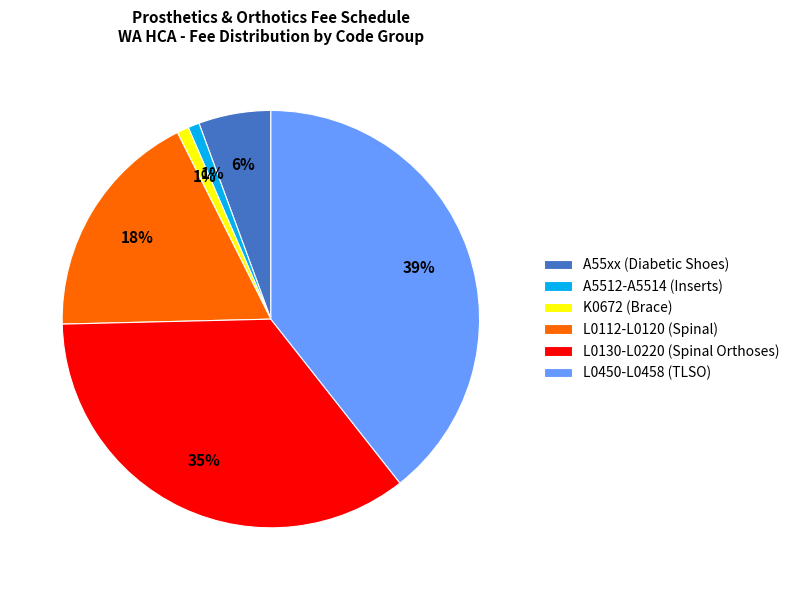

How many segments does this pie chart have?

6